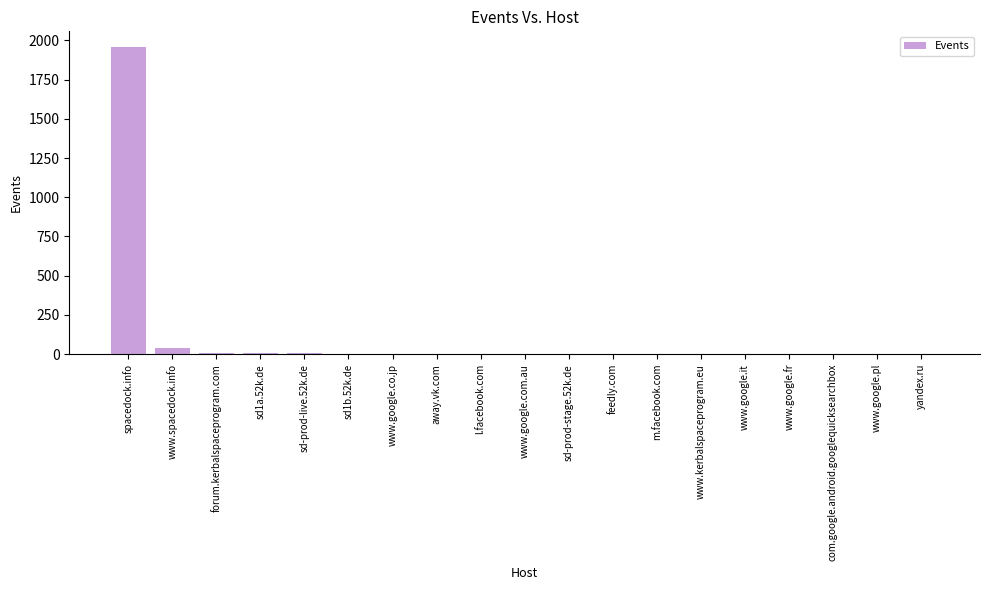

The chart shows a value of 6 at sd-prod-live.52k.de. True or false?

True